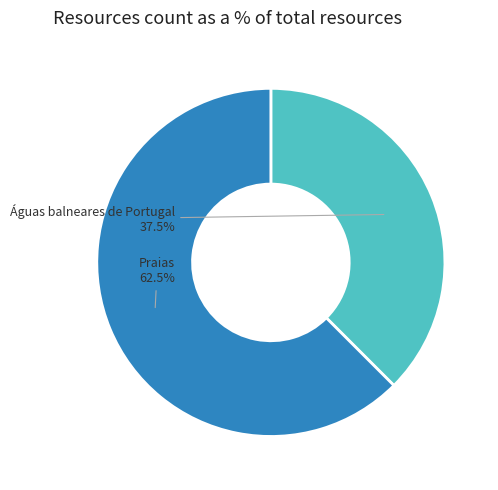

Is there a majority slice in this chart?

Yes